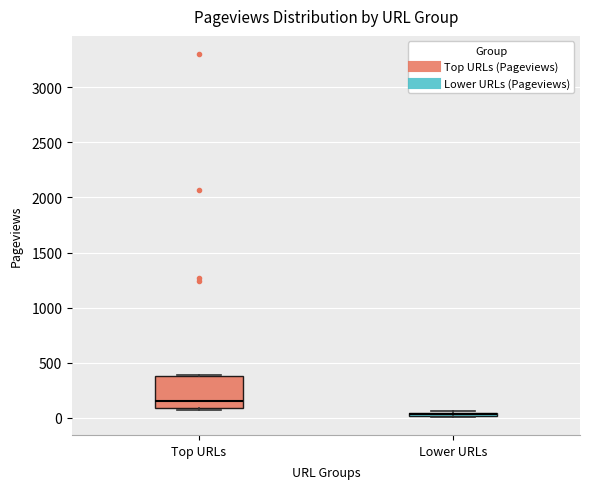

Comparing the boxes themselves (not the whiskers), which one is the tallest?

Top URLs